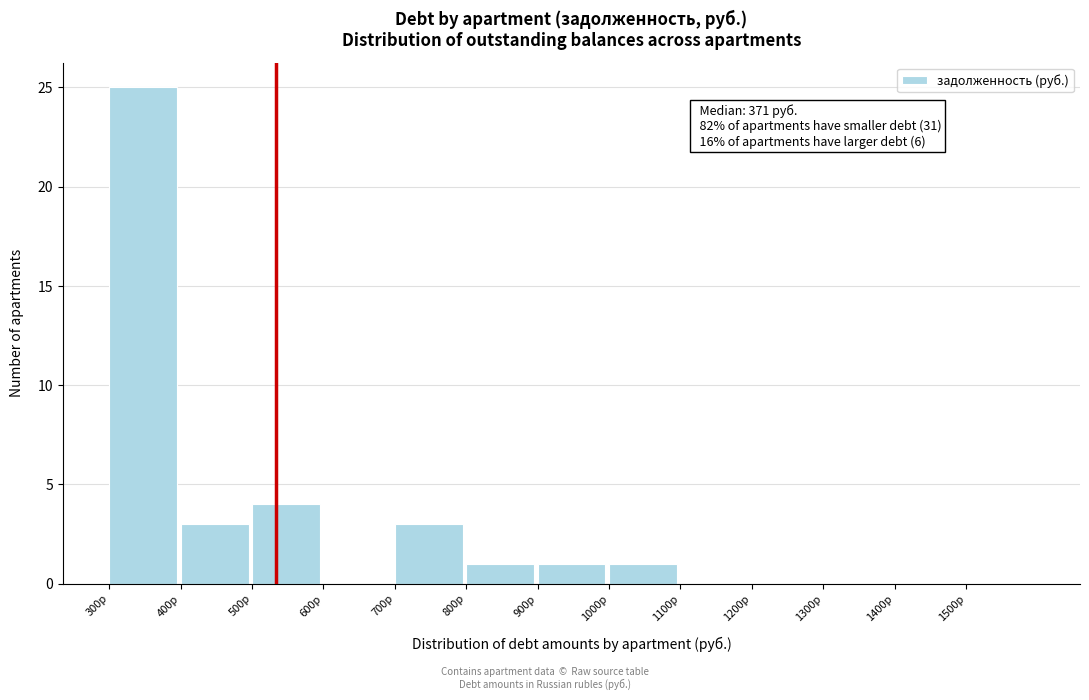

Over which range of the x-axis is the bar tallest?

300 to 400